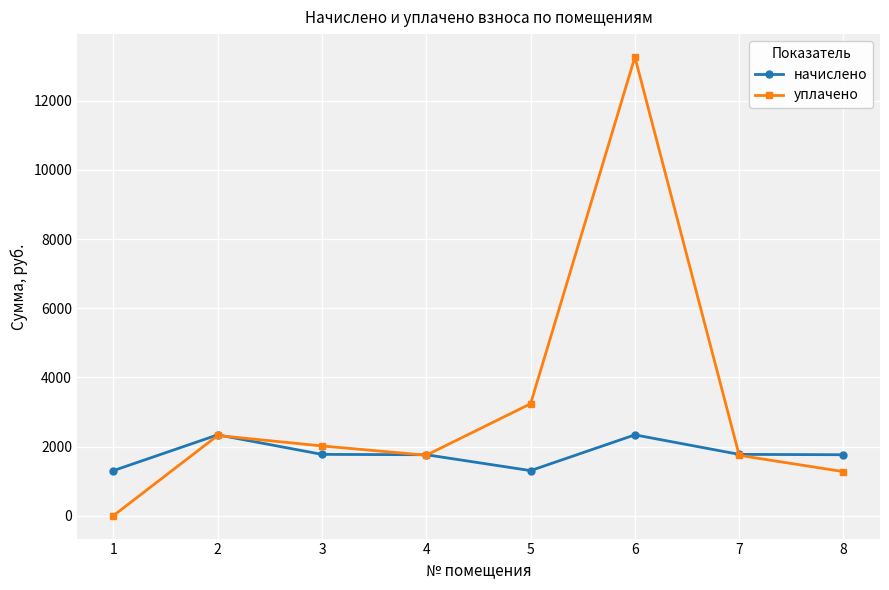

How many interior local peaks does the уплачено series have?

2